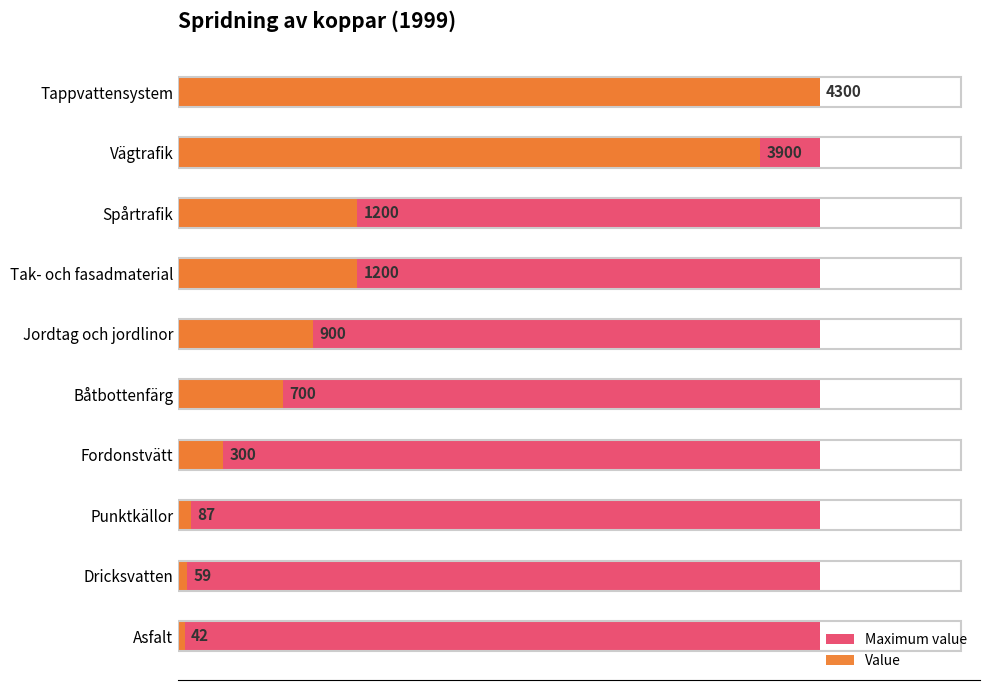

Count the number of data series in this chart.

2